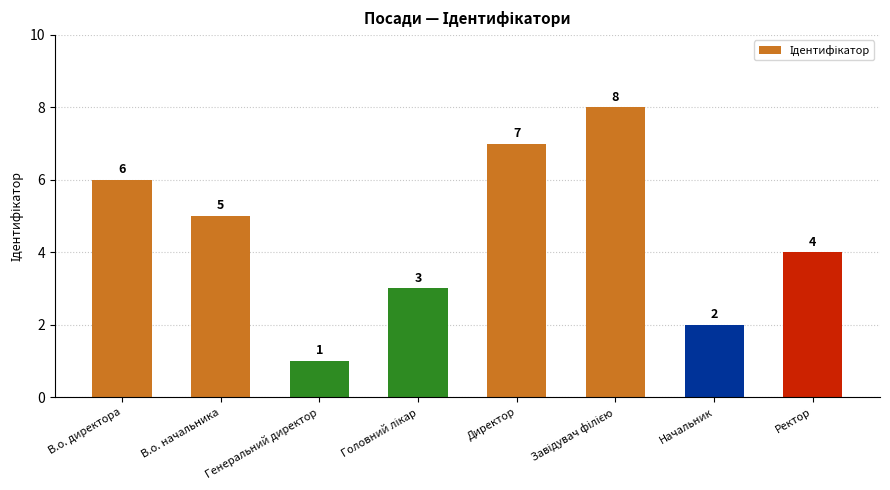

What is the minimum value shown in the chart?

1